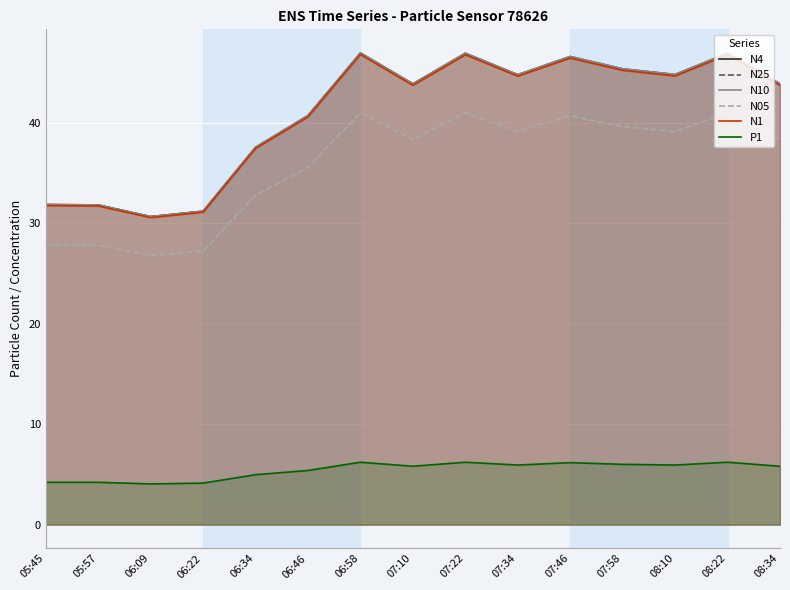

True or false: N1 and P1 intersect in this chart.

False